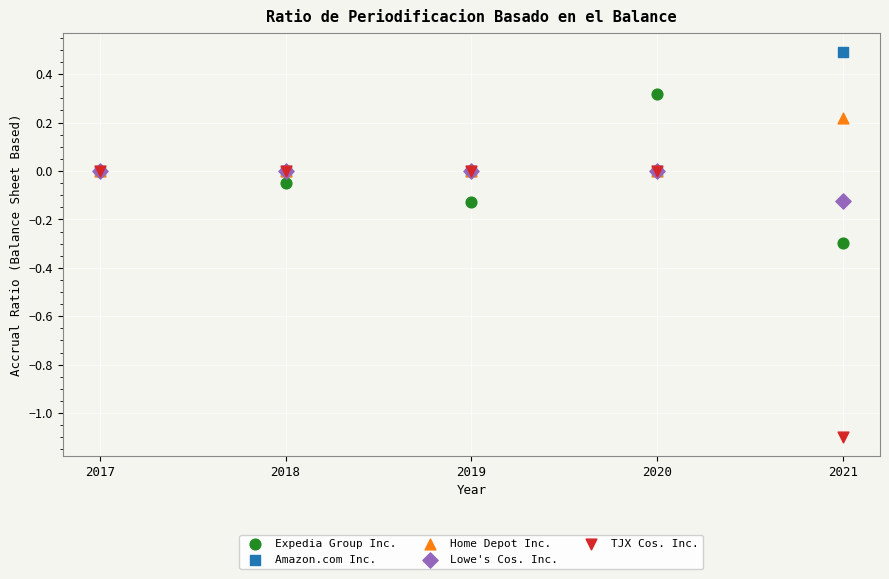

Which series contains the lowest Y value?

TJX Cos. Inc.